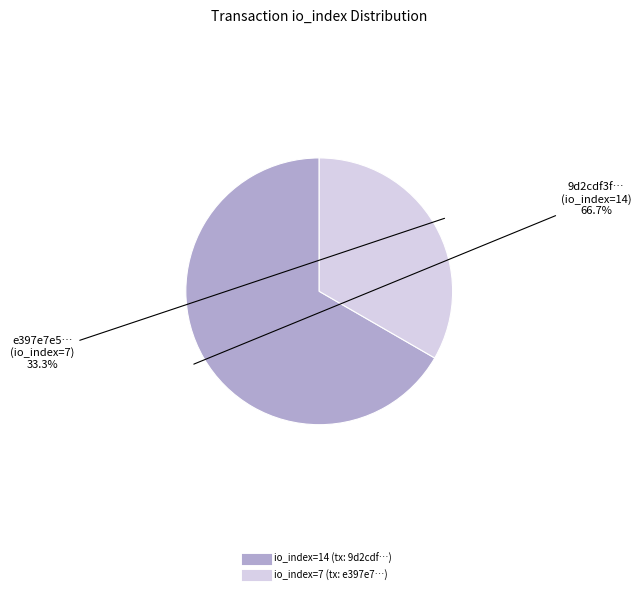

Is there a majority slice in this chart?

Yes